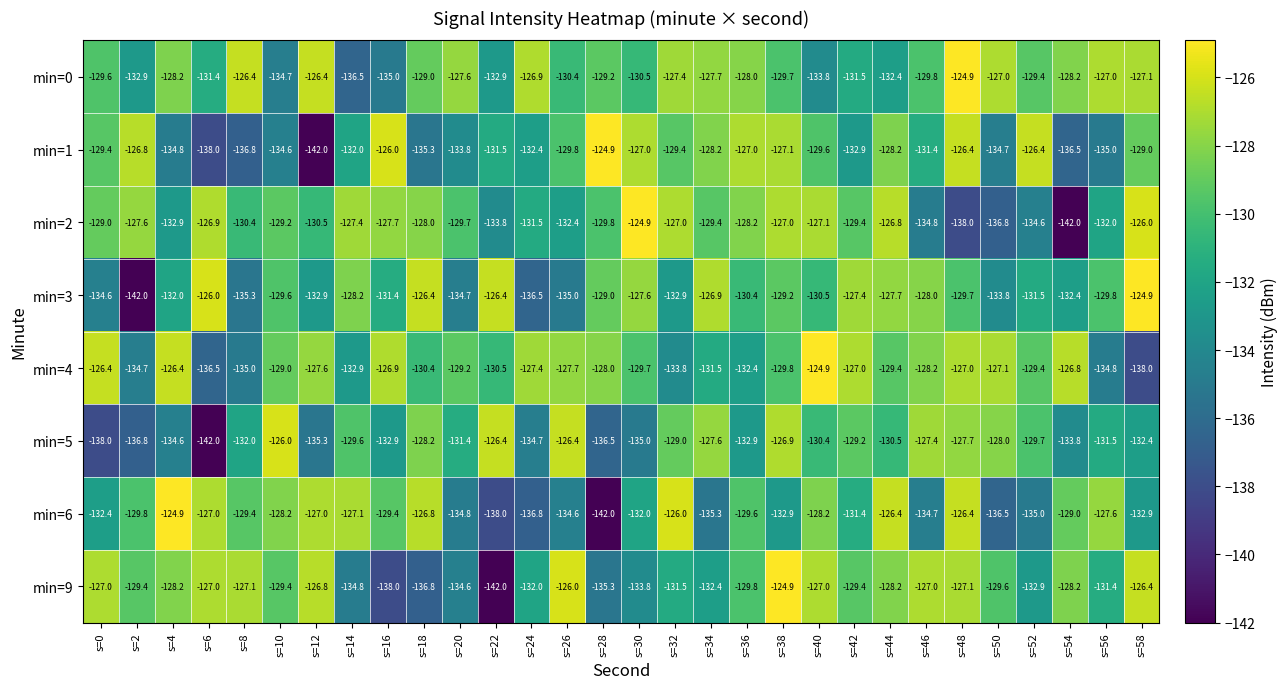

Count the number of categories in the chart.

30